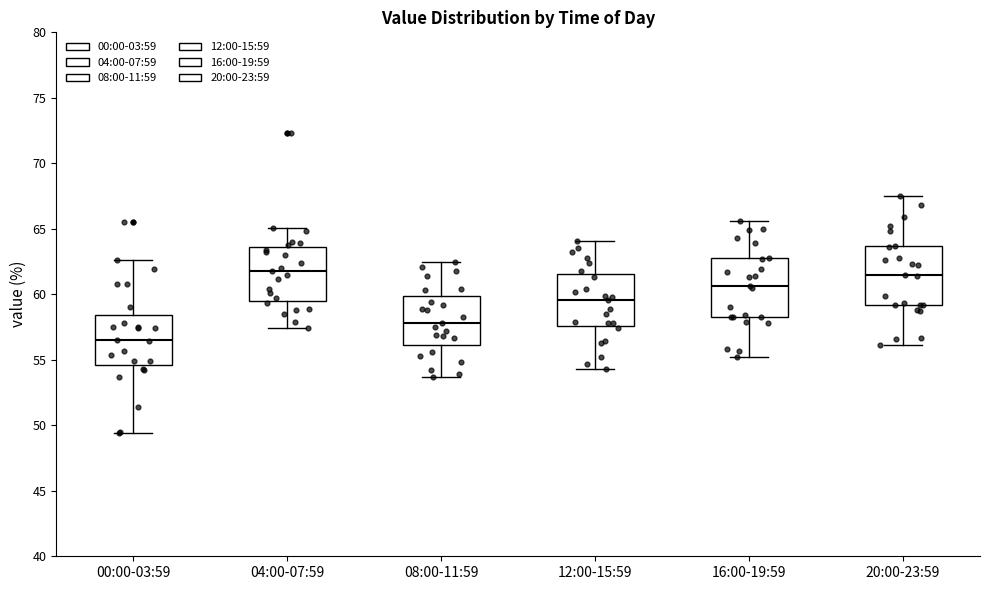

Which box's median line is the lowest?

00:00-03:59